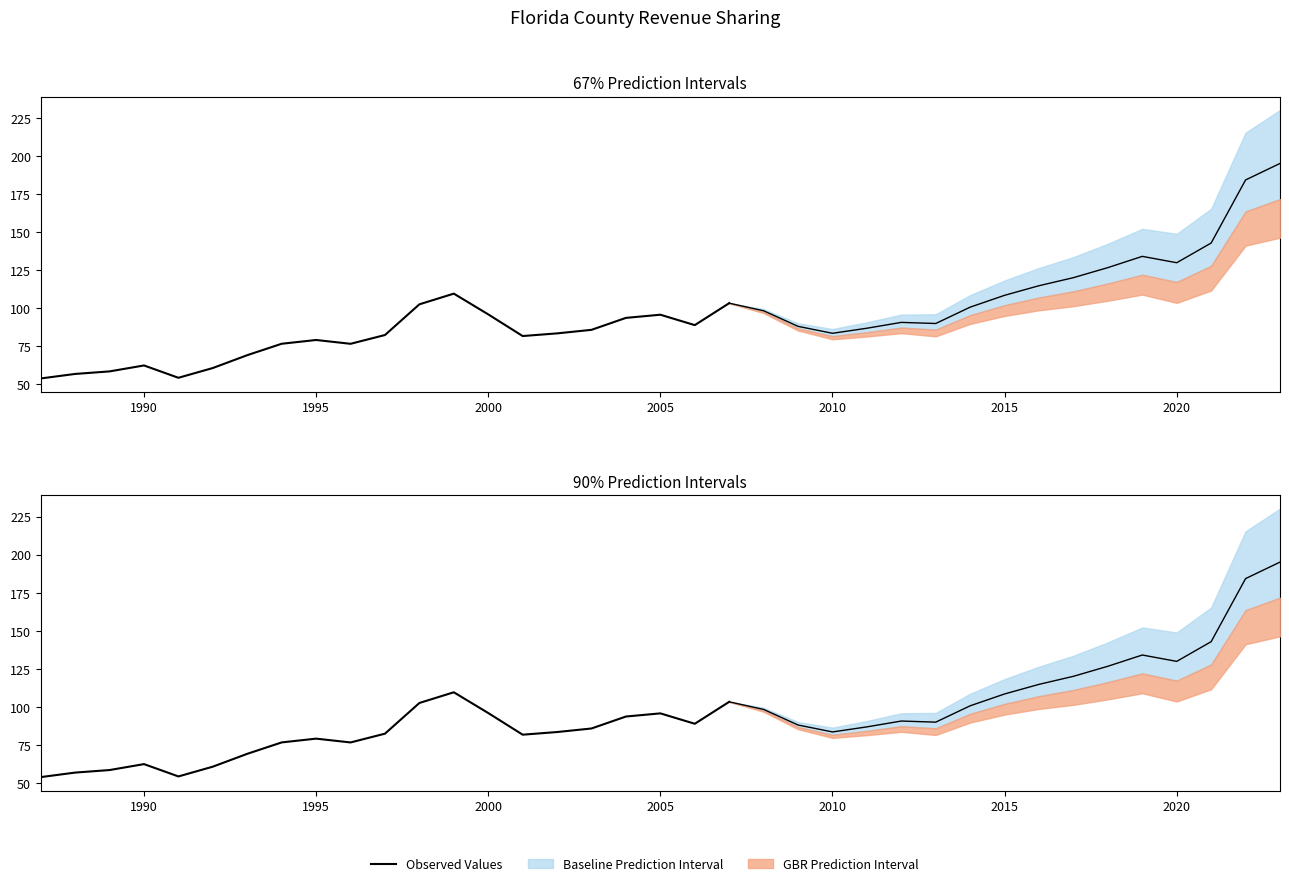

What is the value of the 20th point from the left?

88.9